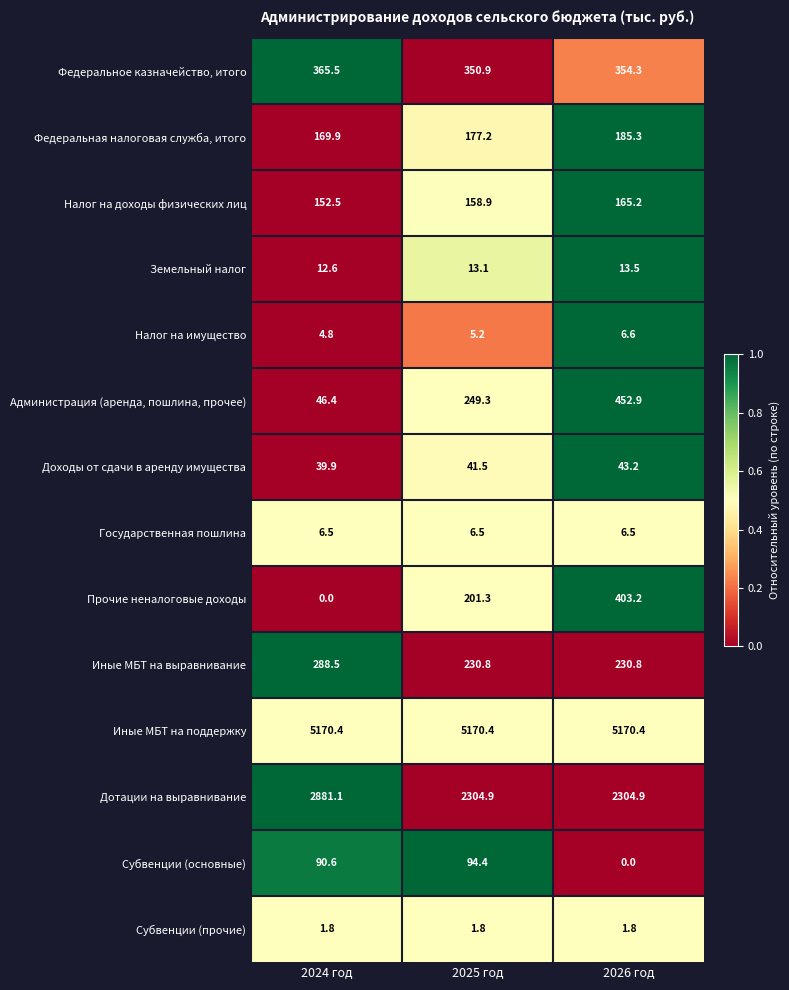

Which series has the largest total across all categories?

Иные МБТ на поддержку